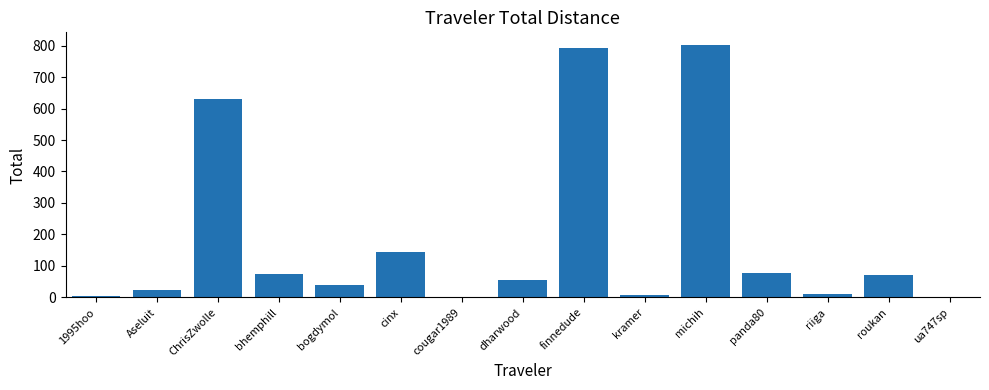

The value at michih is 801.9. True or false?

True